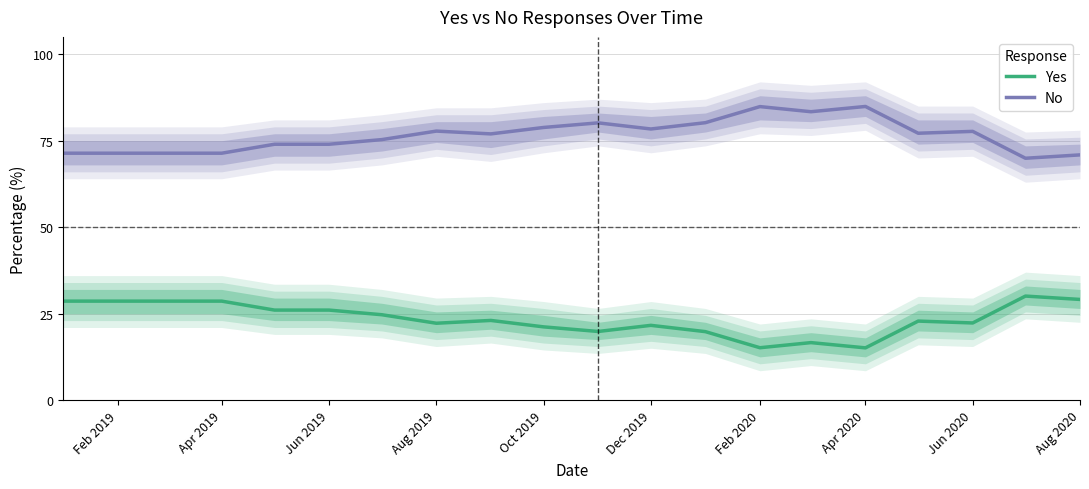

The No series shows 21.6 at Aug 2020. True or false?

False